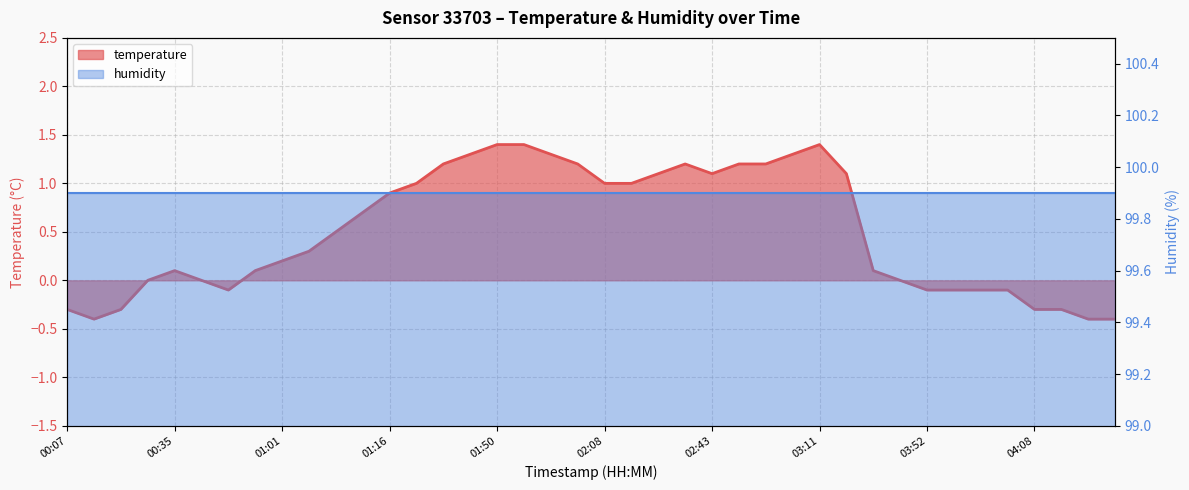

Which has a higher value, 00:07 or 03:55?

03:55